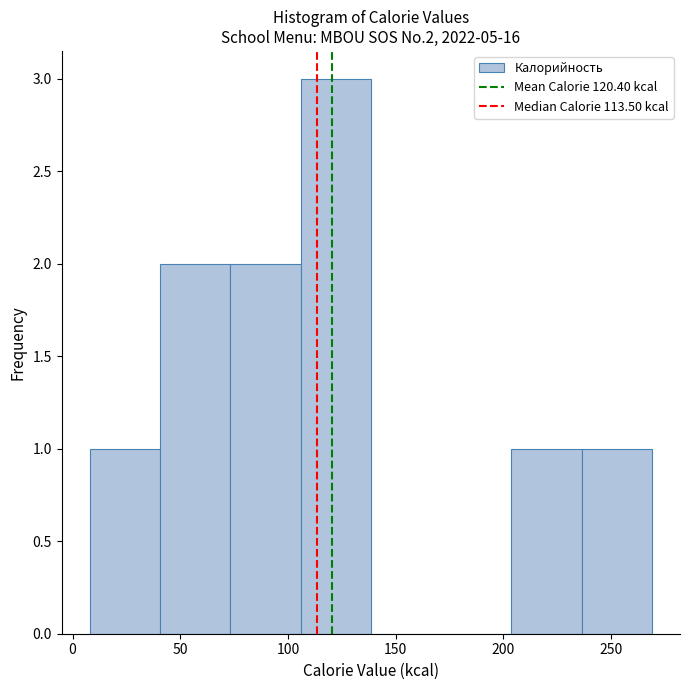

Over which range of the x-axis is the bar tallest?

105 to 140